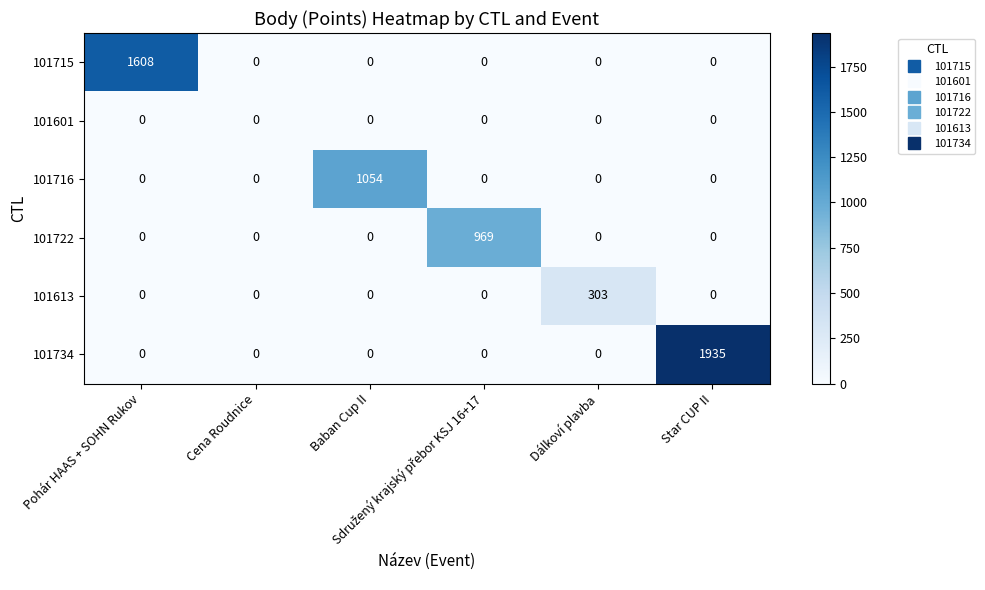

What is the average value of the 101716 series?

176